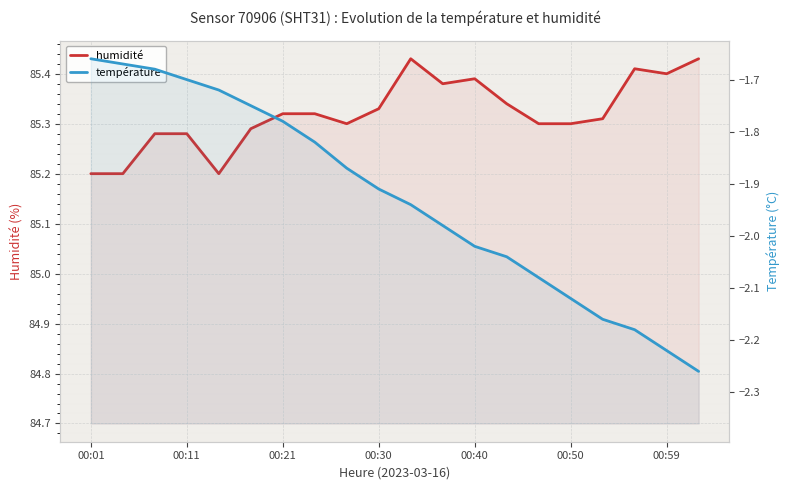

Count the number of data series in this chart.

2